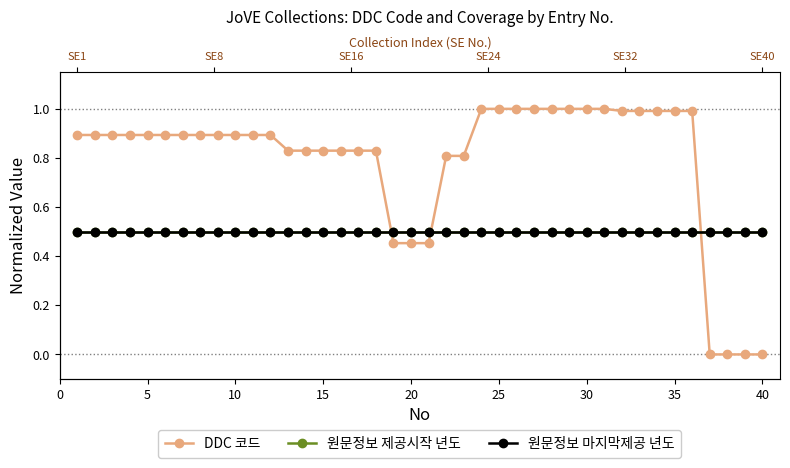

Which series has the largest total across all categories?

DDC 코드